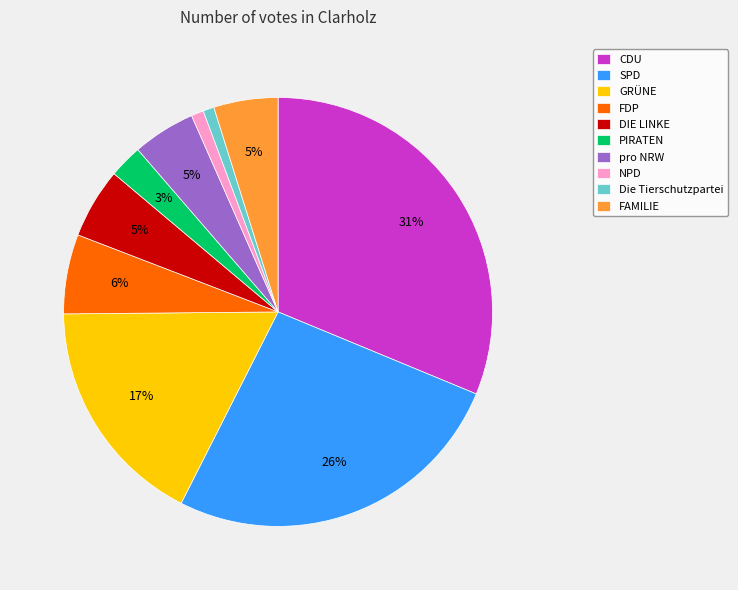

To the nearest percent, what percentage of the pie is PIRATEN?

3%